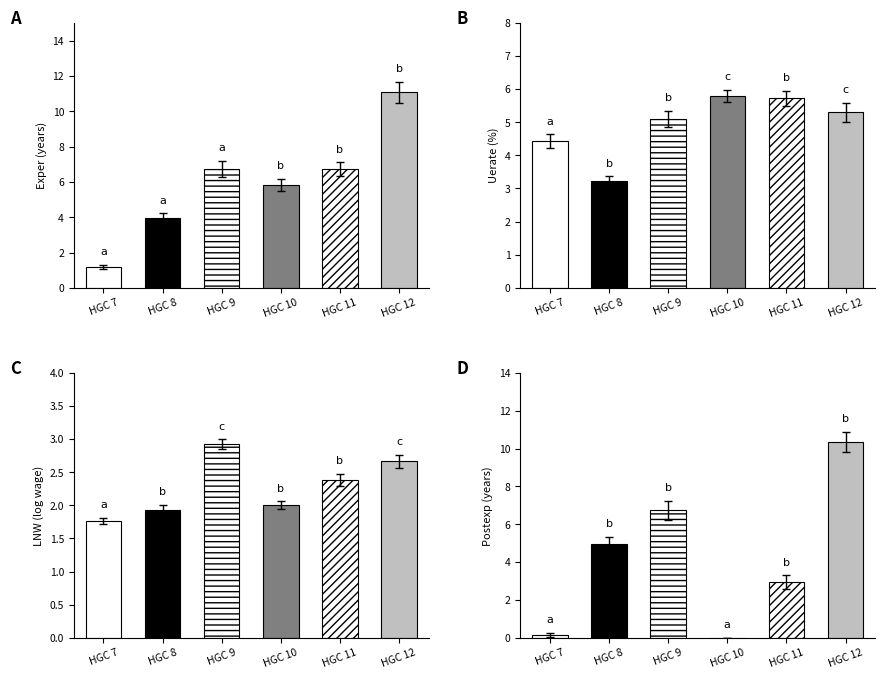

Where is exper_mean nearest to the value 6?

10